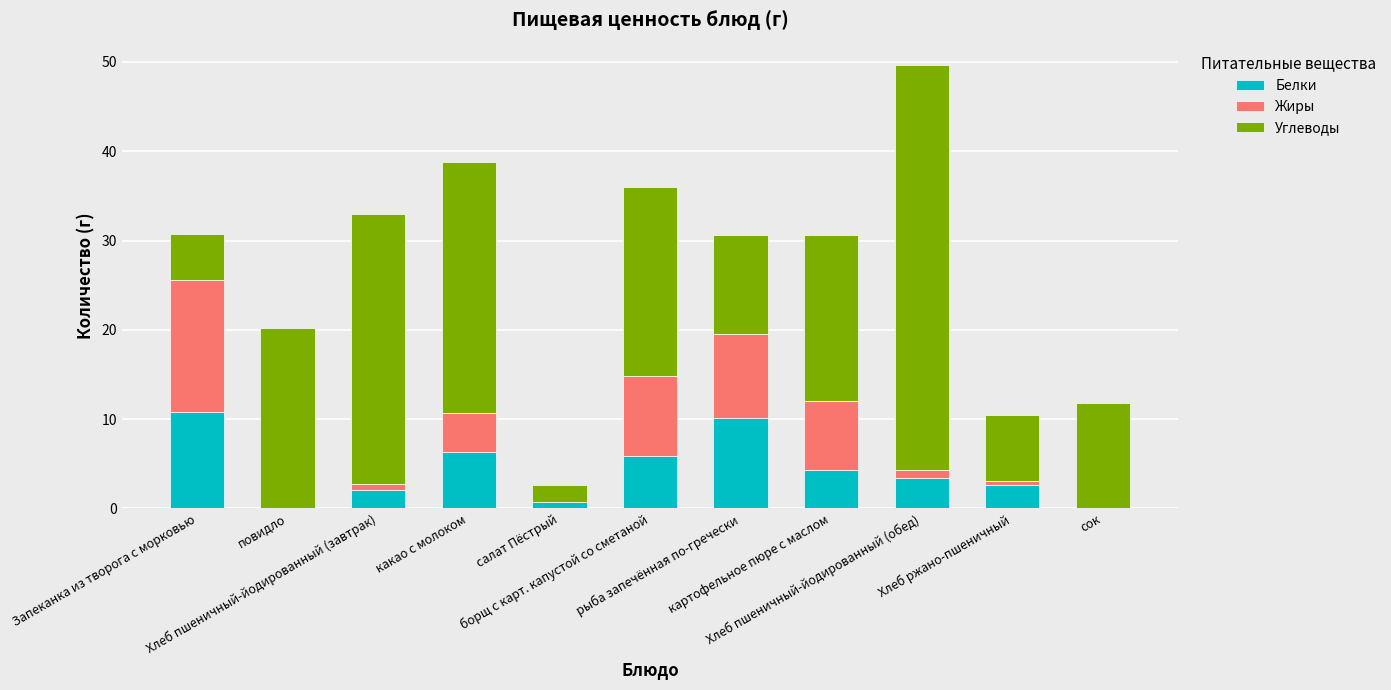

What is the total value across all series at какао с молоком?

38.8